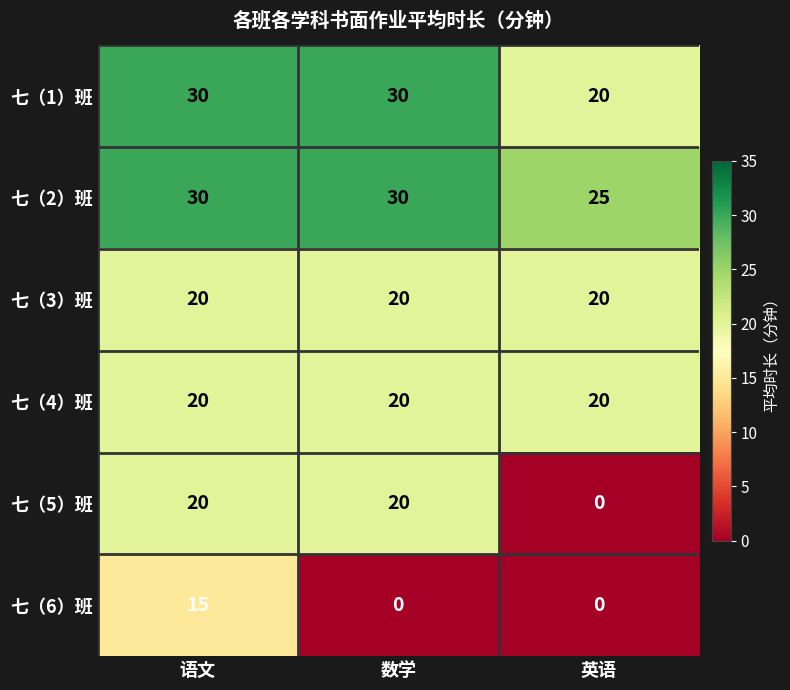

How many distinct data groups are displayed?

6